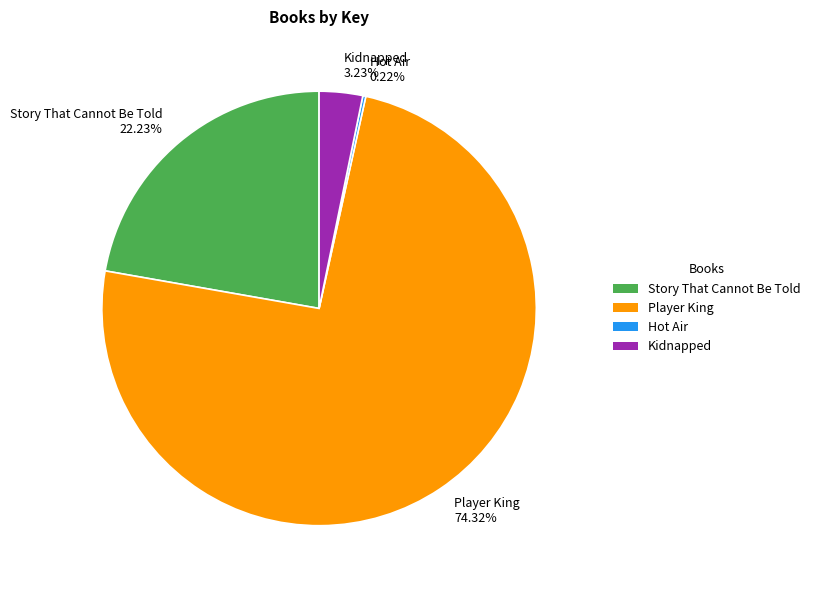

To the nearest percent, what percentage of the pie is Player King?

74%